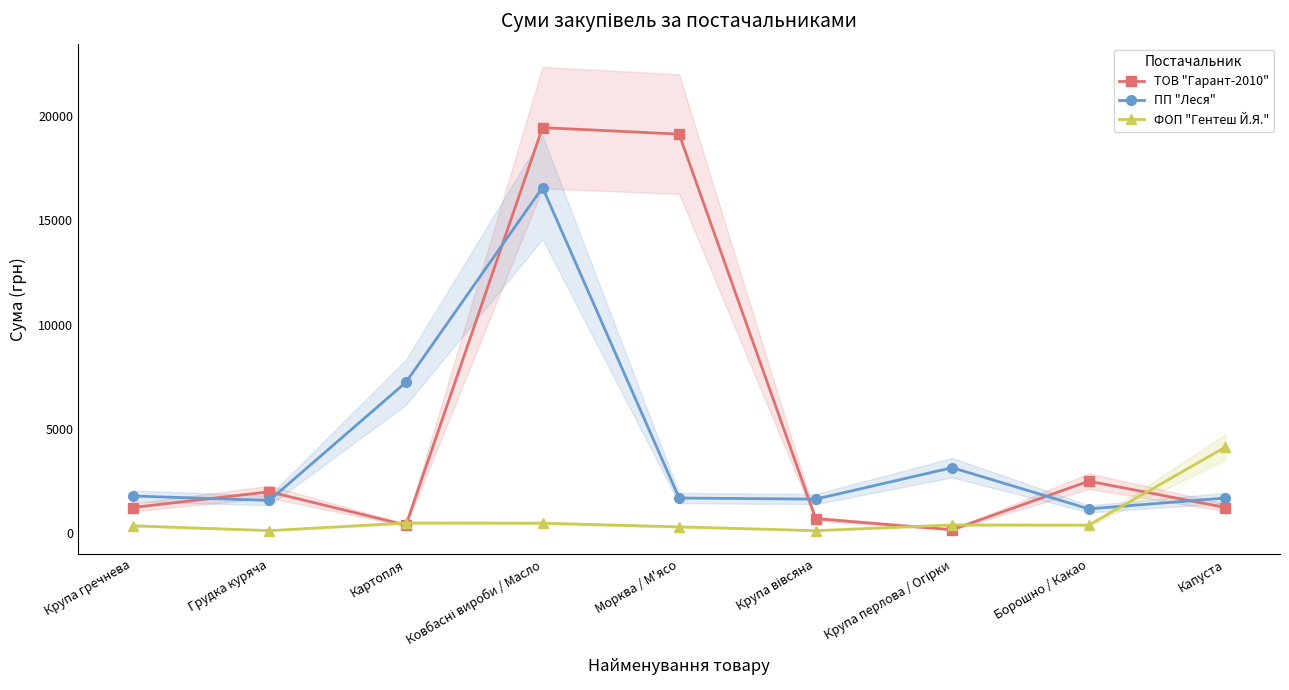

What is the maximum value shown in the chart?

19461.7